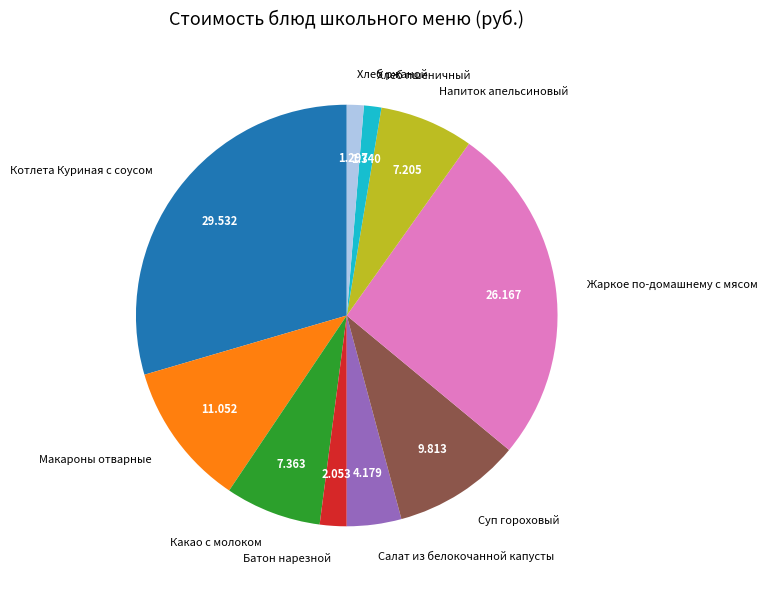

Is the sum of Суп гороховый and Макароны отварные greater than half?

No